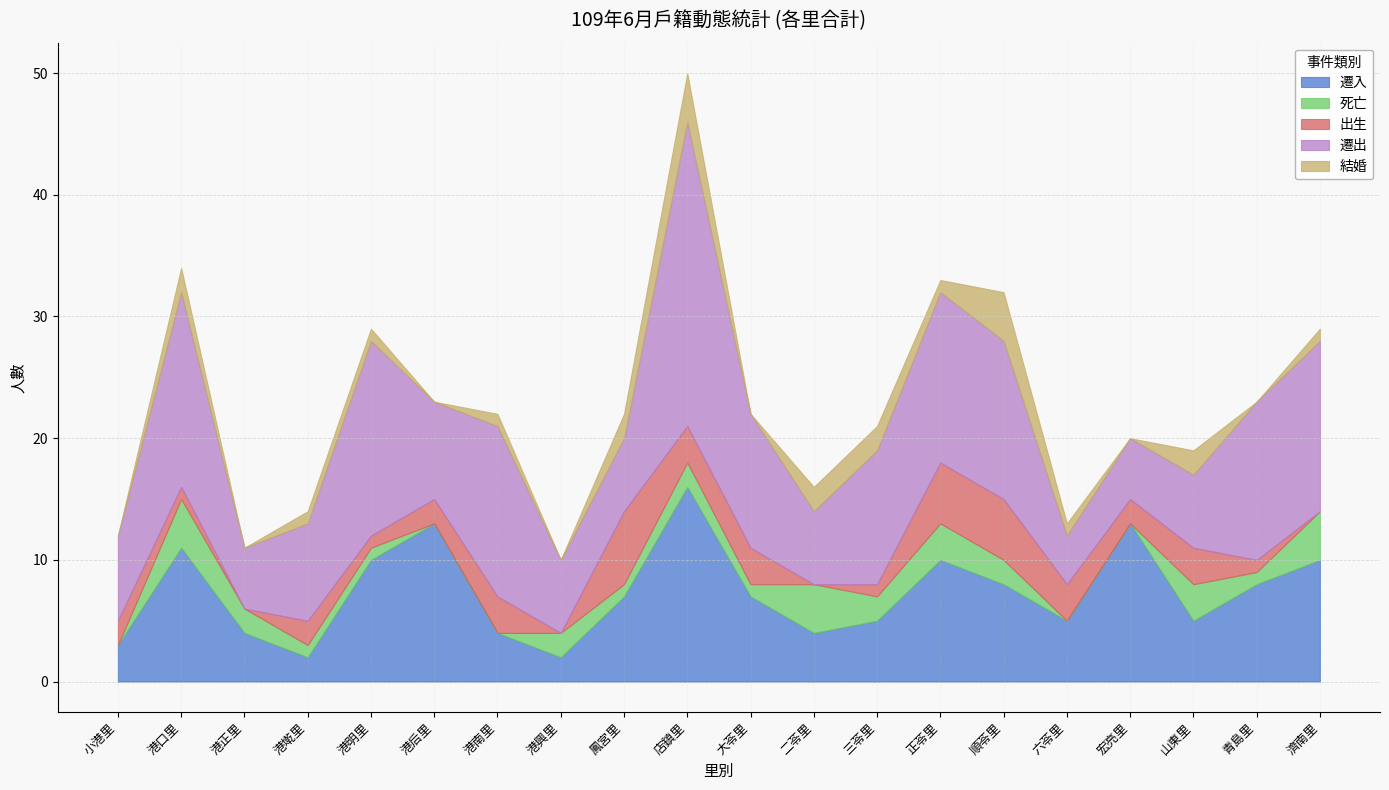

What is the total value across all series at 三苓里?

21